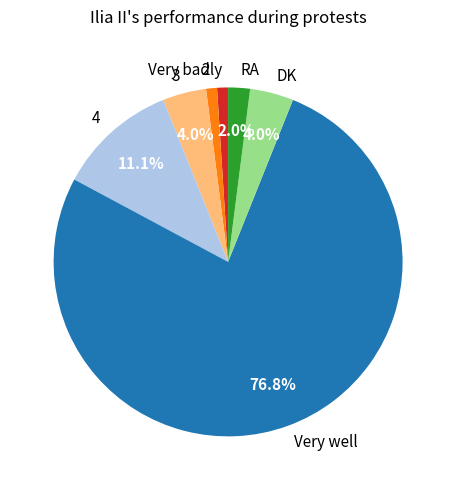

Count the number of slices in the pie.

7